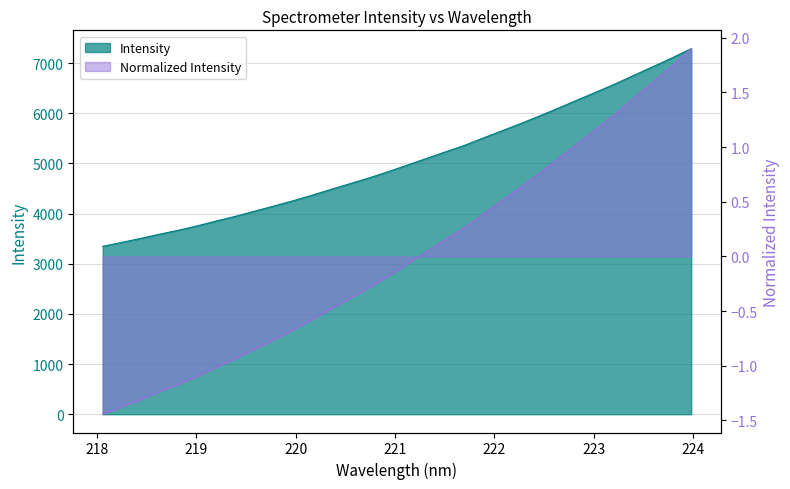

What is the greatest value displayed?

7288.7